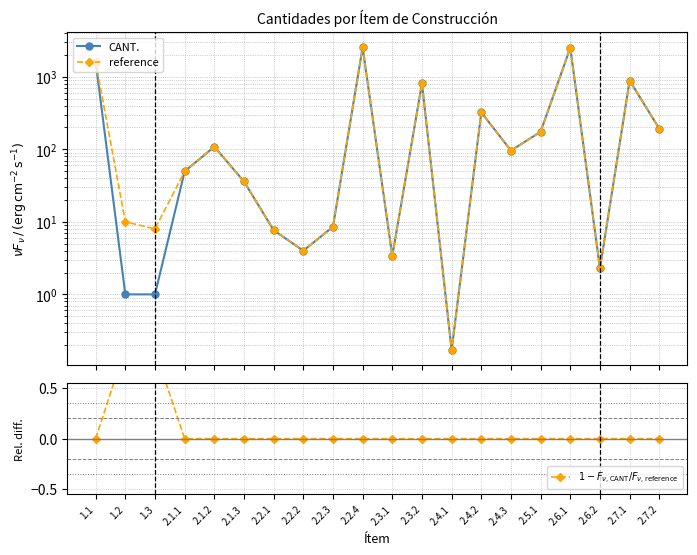

How many positive values does the $1 - F_{\nu,\mathrm{CANT}}/F_{\nu,\mathrm{reference}}$ series have?

2